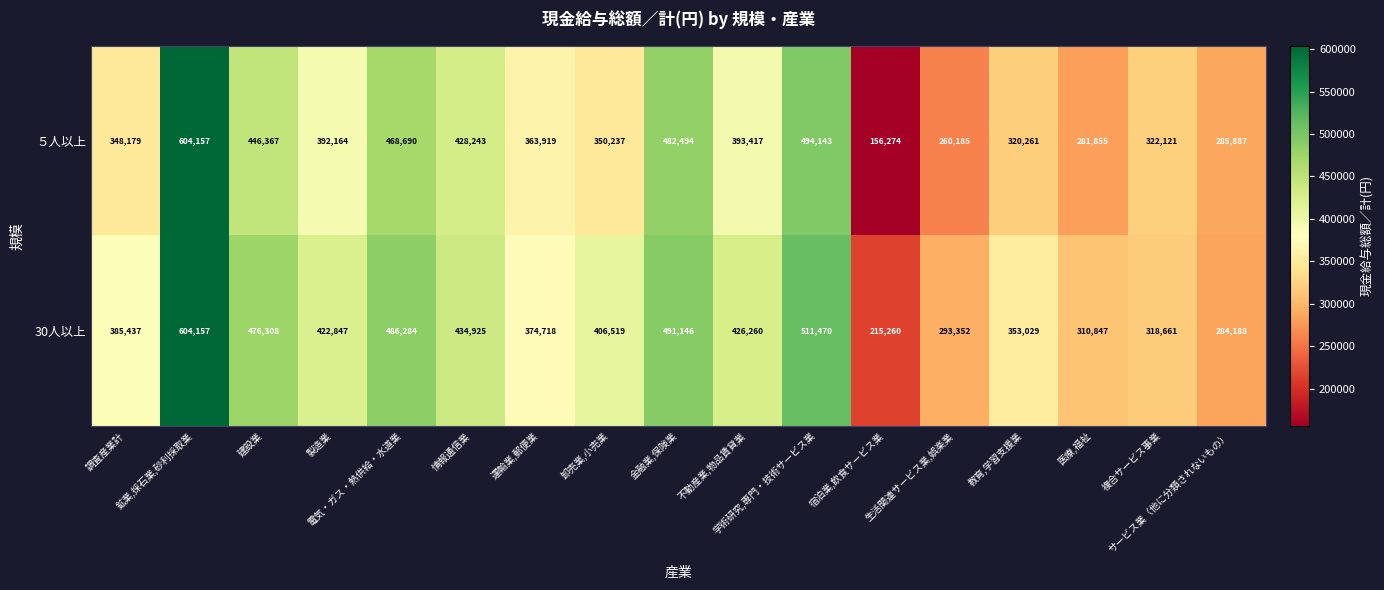

Rank the series at 建設業 from highest to lowest value.

30人以上, ５人以上